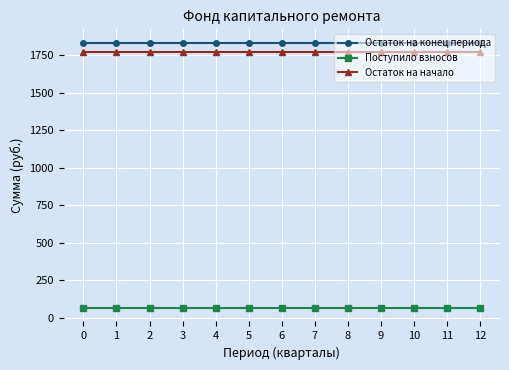

What value does the Поступило взносов series have at 12?

64.3